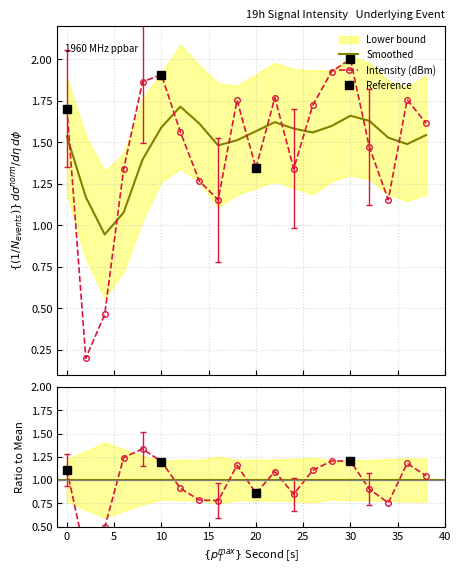

Read the Intensity (dBm) value at 10.

1.9